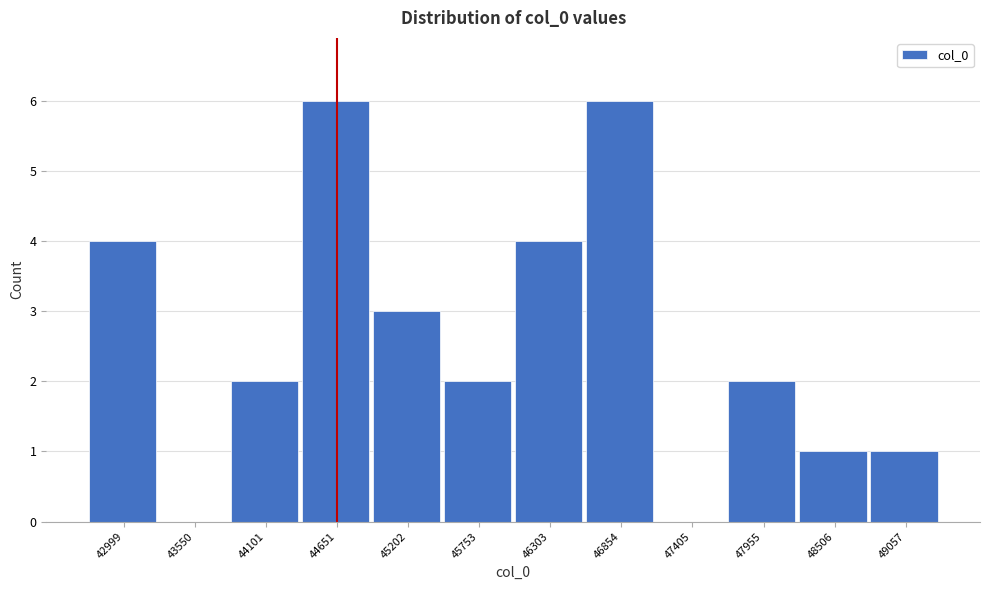

Reading left to right, what are all the values shown in this chart?

42999=4	43550=0	44101=2	44651=6	45202=3	45753=2	46303=4	46854=6	47405=0	47955=2	48506=1	49057=1